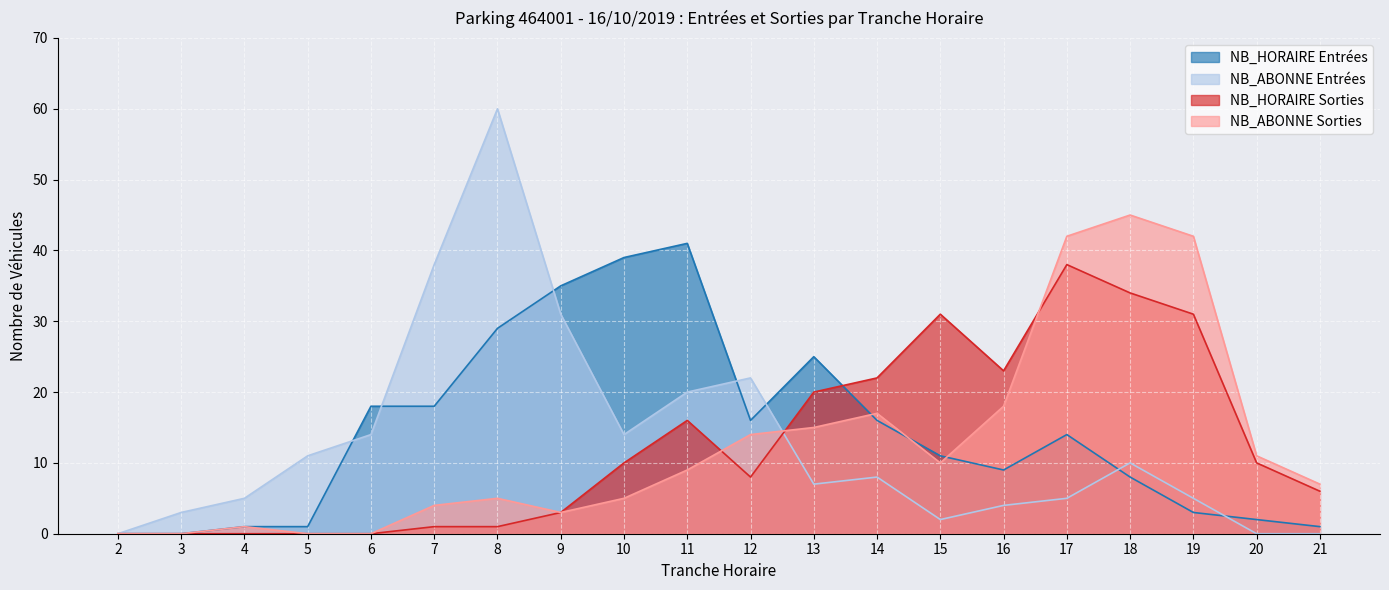

How many values in NB_HORAIRE_SORTIES are above zero?

15